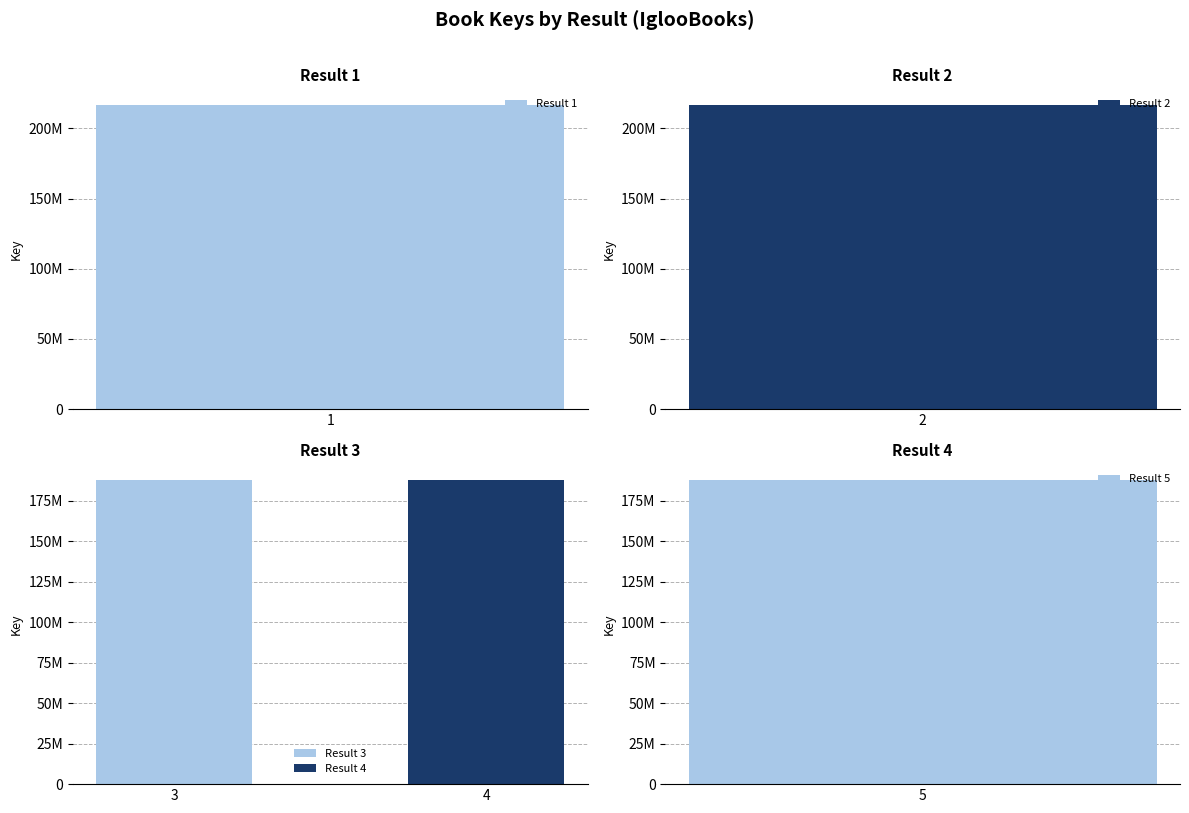

Between 3 and 1, which is larger?

1